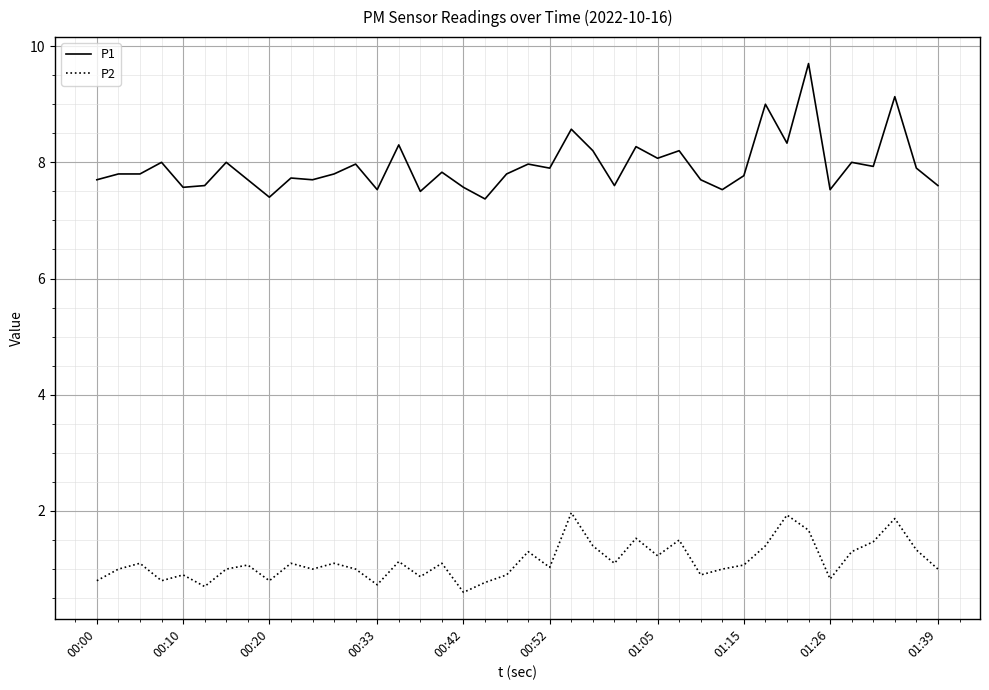

Which series has the widest spread of values?

P1